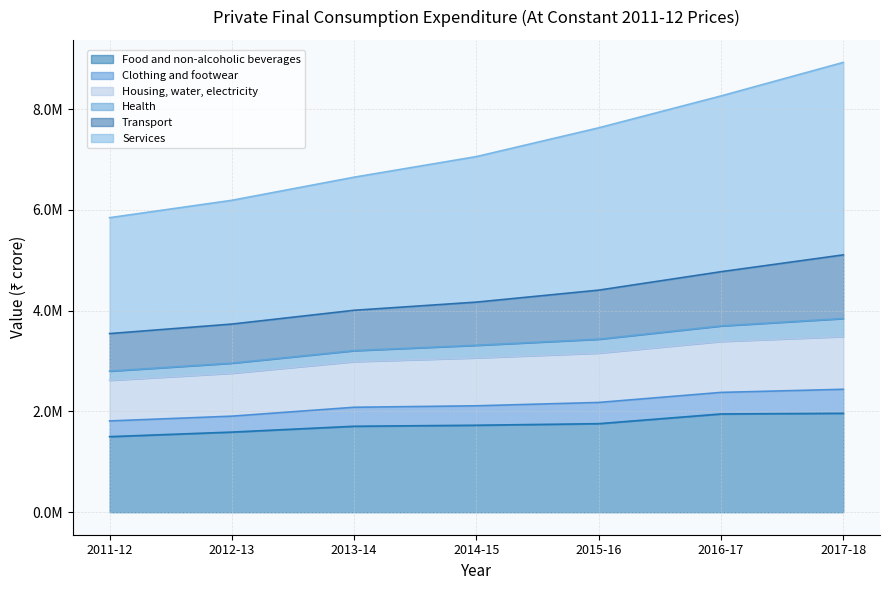

What is the label of the 5th point from the left?

2015-16